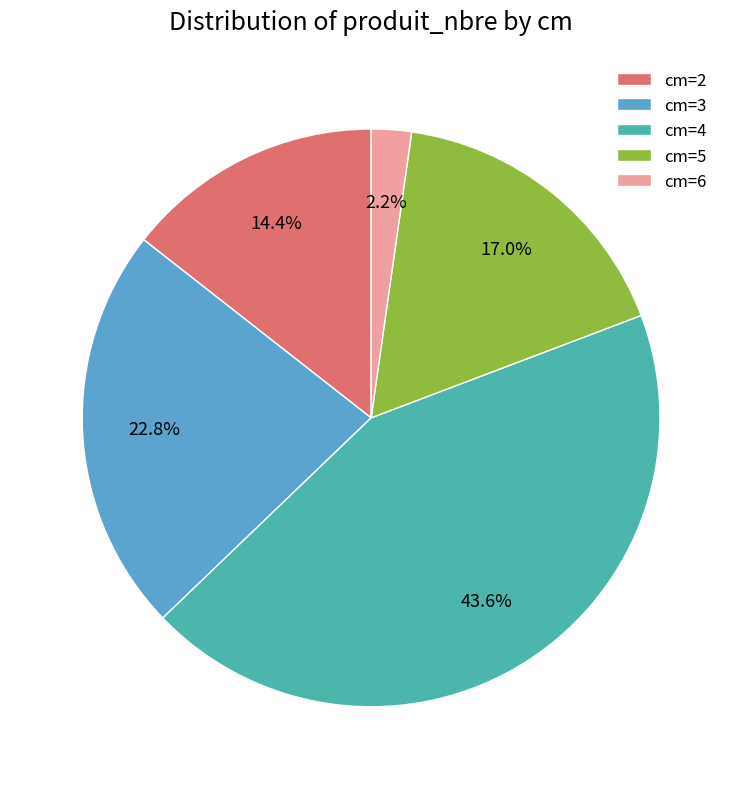

Count the number of slices in the pie.

5